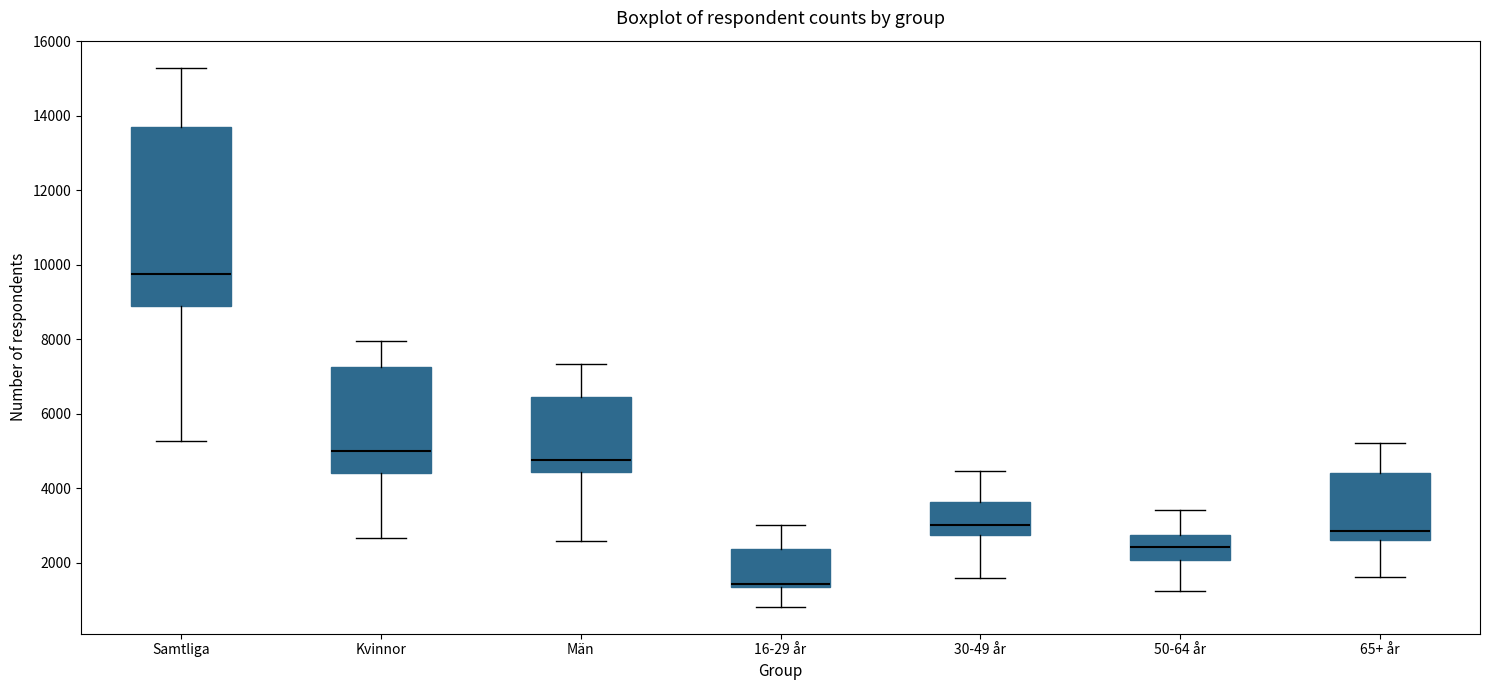

Which box's median line is the lowest?

16-29 år